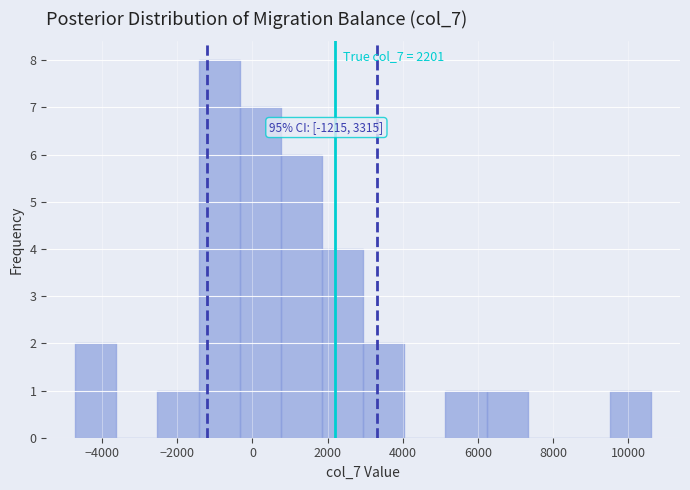

Which range on the x-axis has the tallest bar?

-1400 to -400